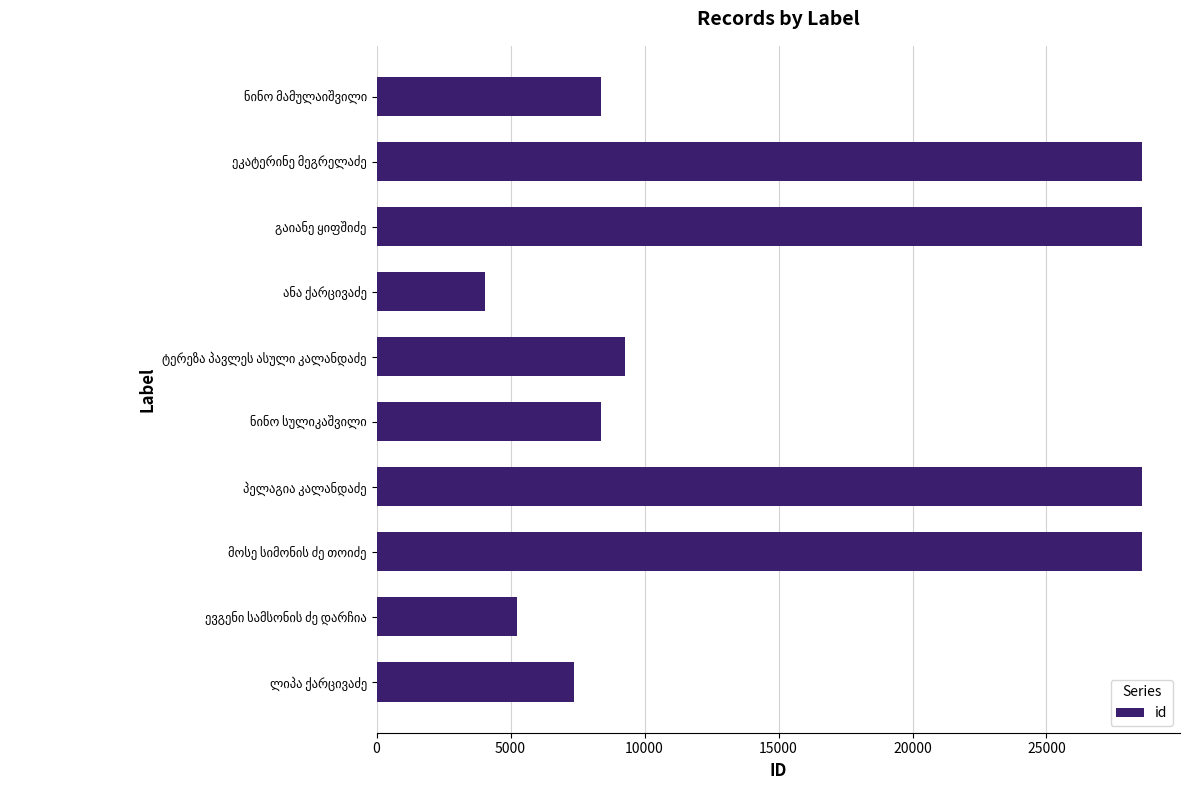

What is the minimum value shown in the chart?

4030